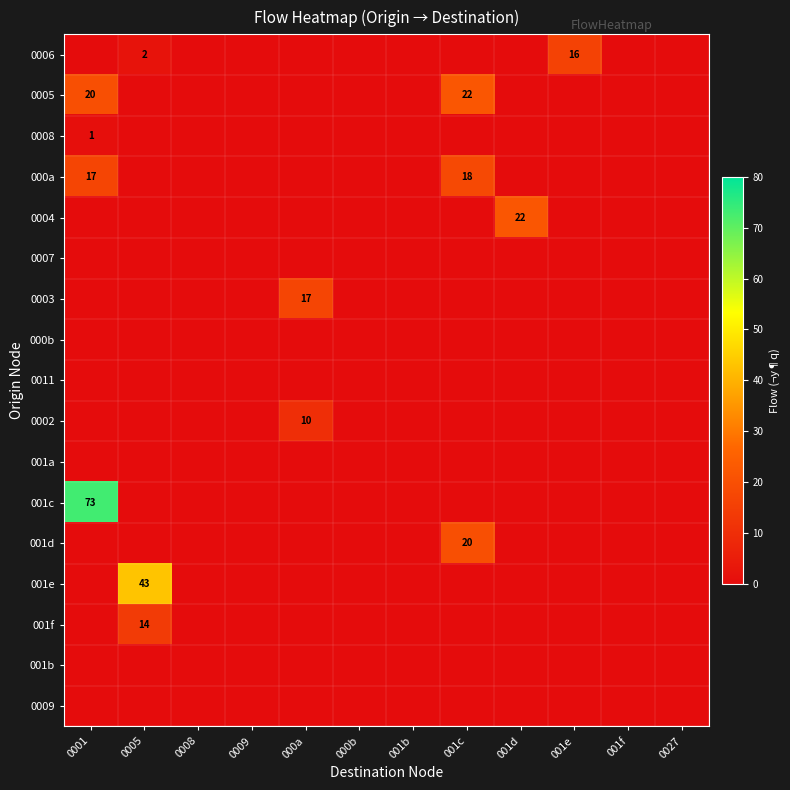

The value of 0005 at 0001 is 35. True or false?

False